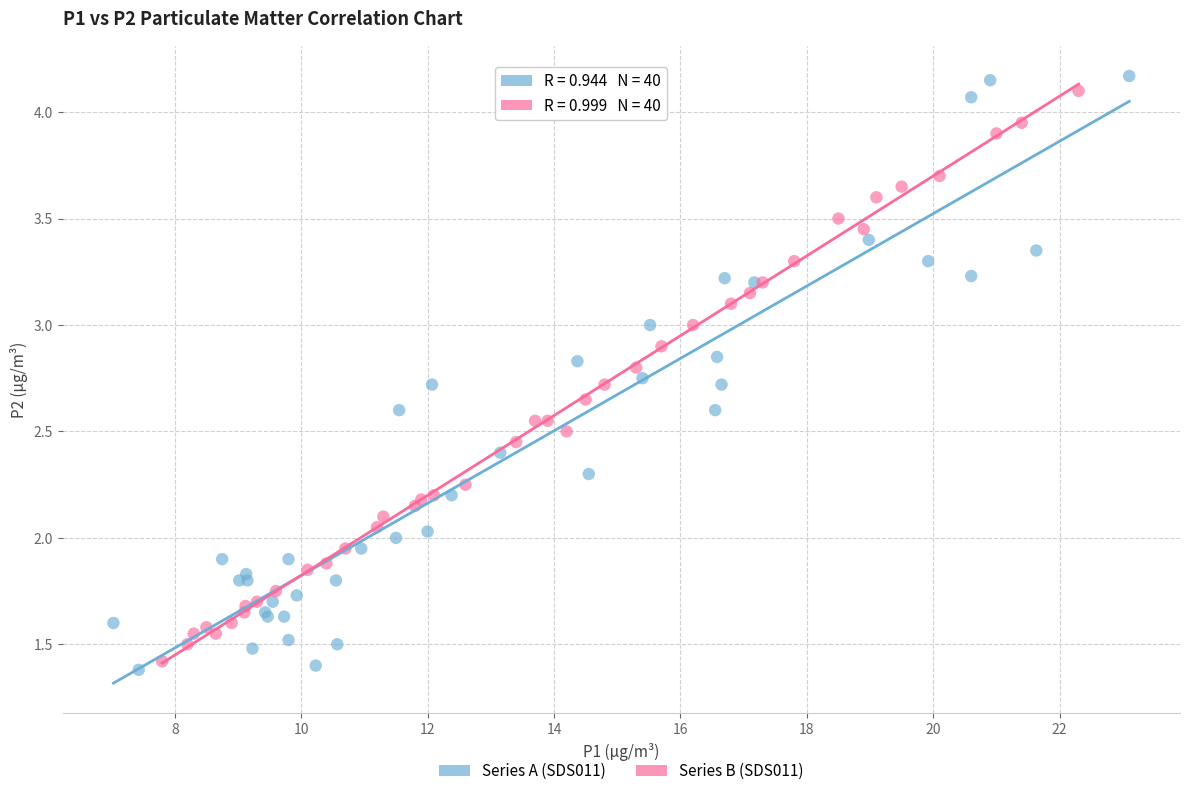

What are all the series names shown in the legend?

Series A (SDS011), Series B (SDS011)